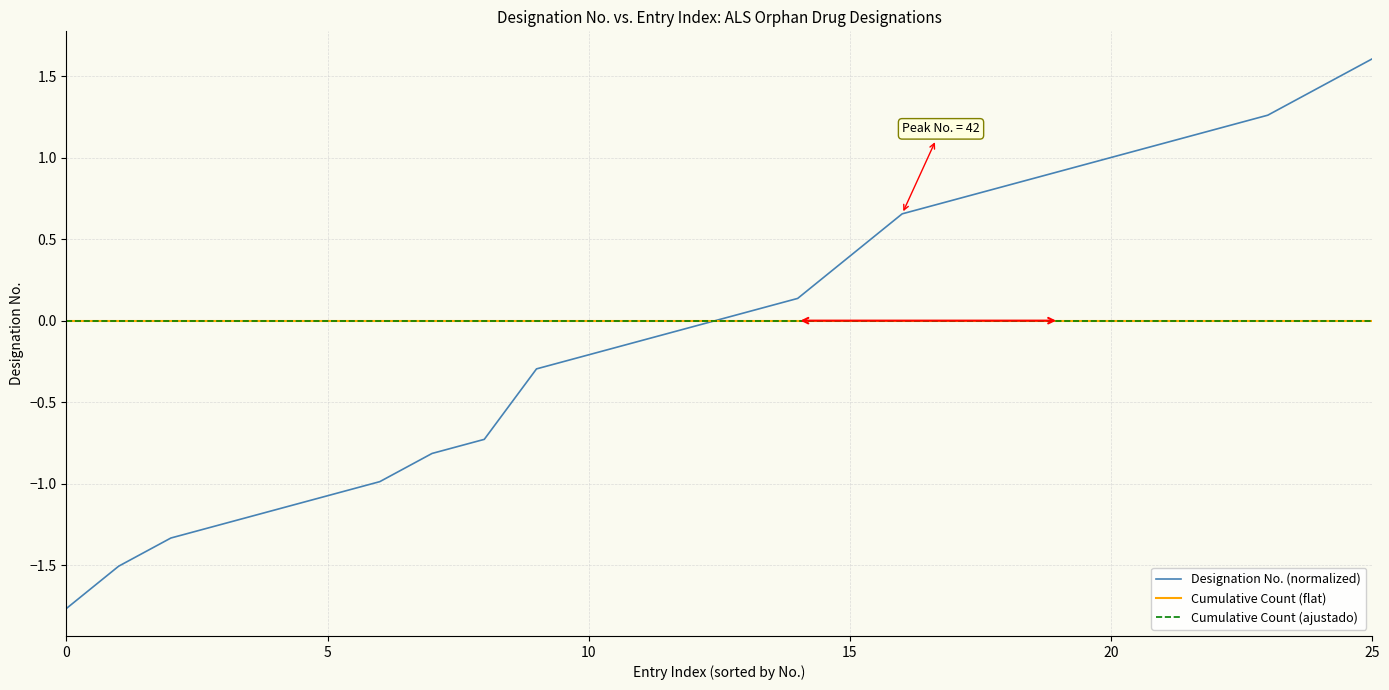

Rank the series by their maximum value, from highest to lowest.

Designation No. (normalized), Cumulative Count (flat), Cumulative Count (ajustado)